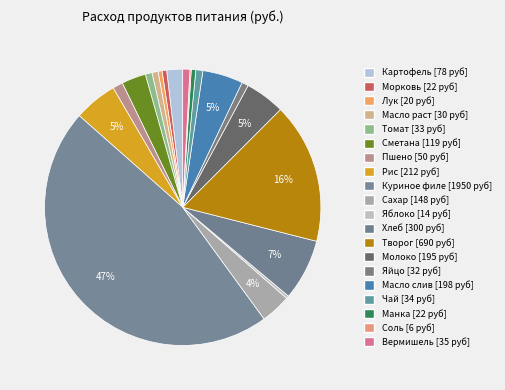

The Молоко slice represents 5% of the pie. True or false?

True